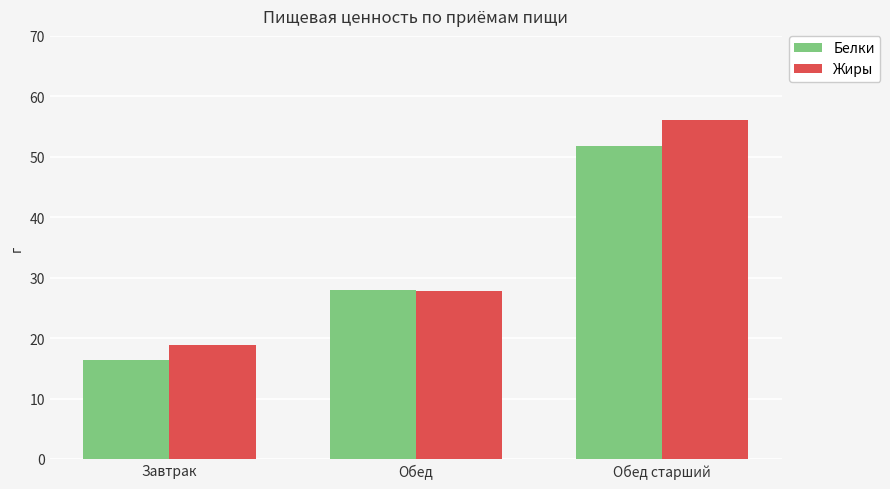

What is the label of the 3rd bar from the right?

Завтрак